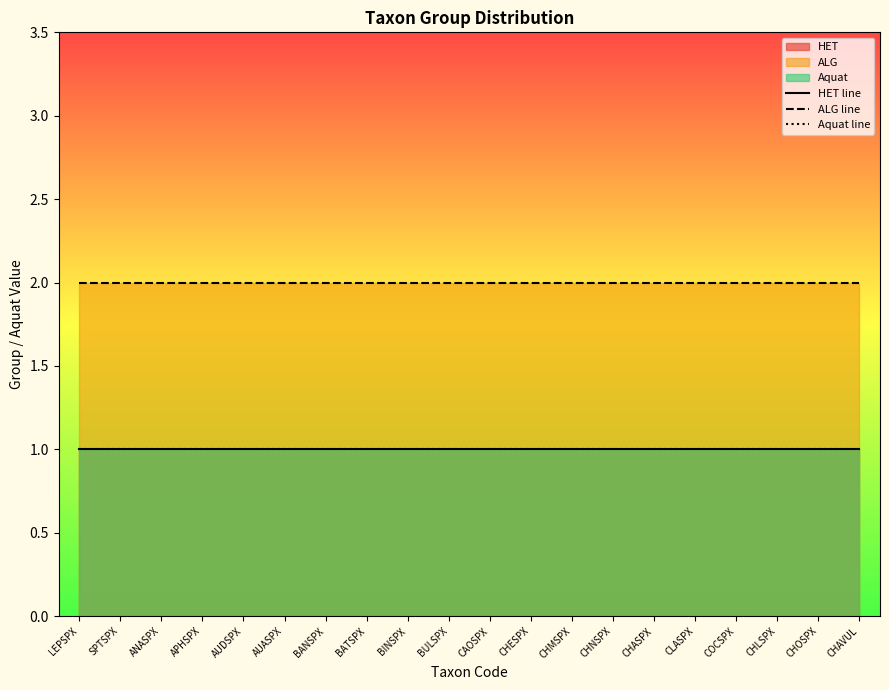

What is the greatest value displayed?

2